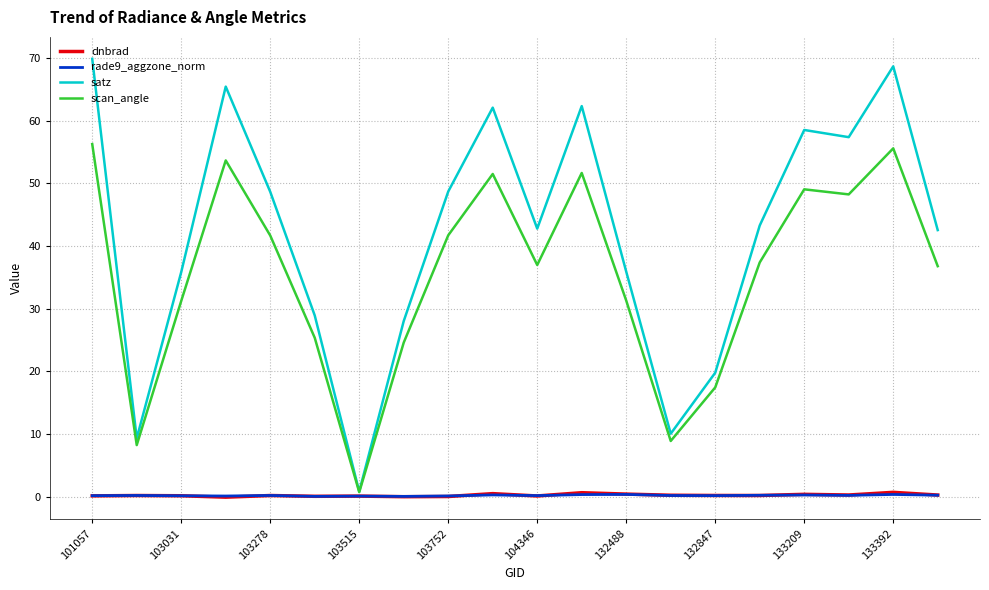

What is the maximum value shown in the chart?

69.9